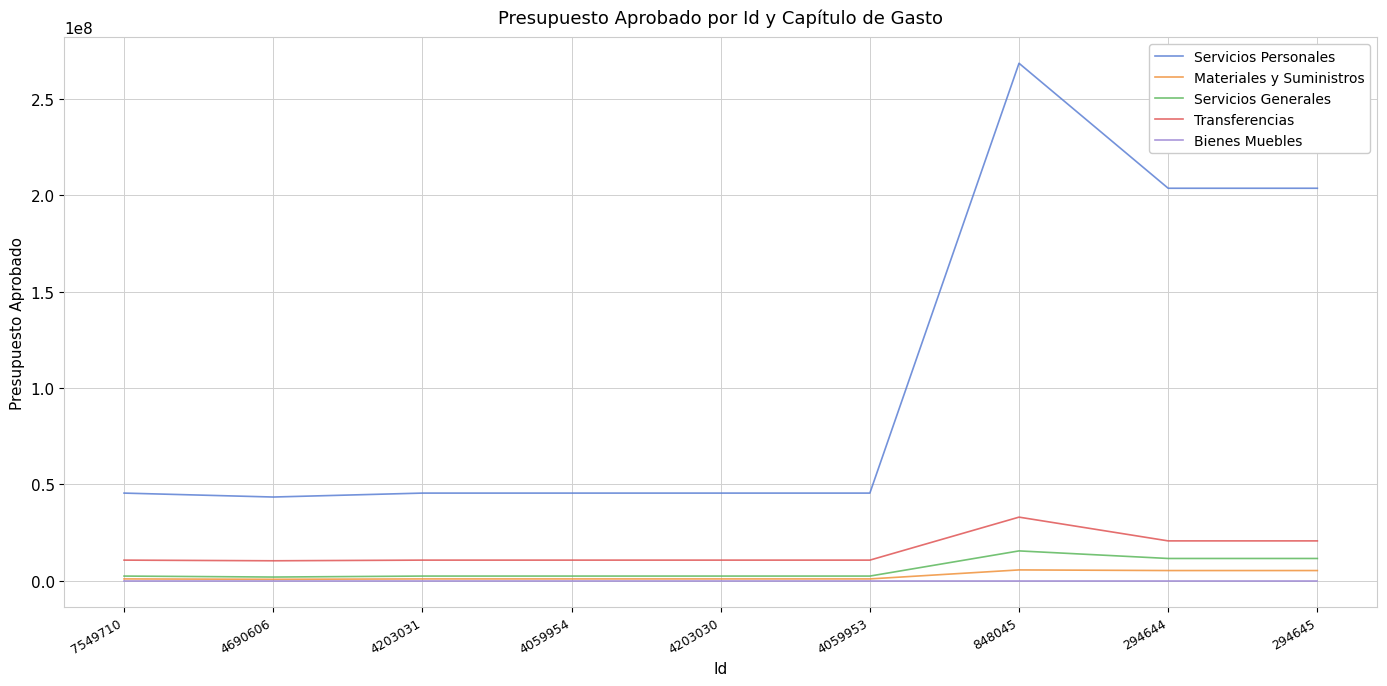

True or false: Servicios Generales and Servicios Personales intersect in this chart.

False